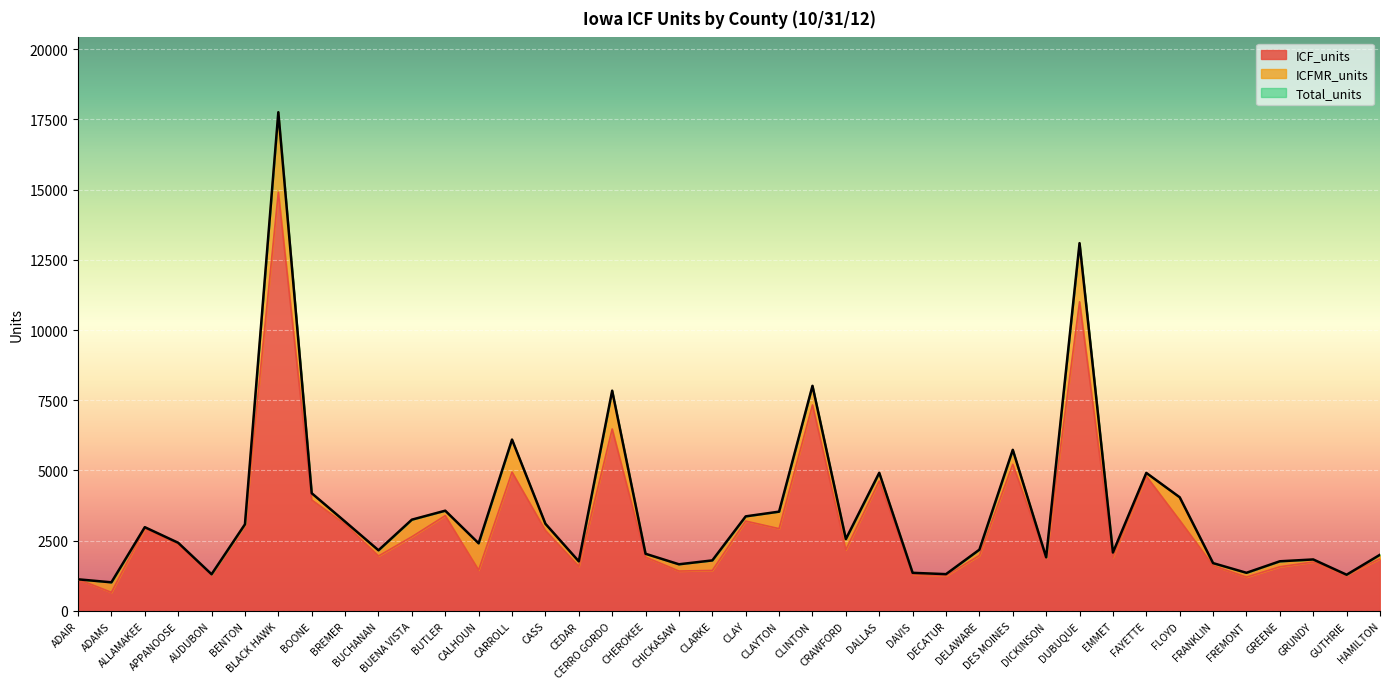

Which category has the highest value across all series?

BLACK HAWK